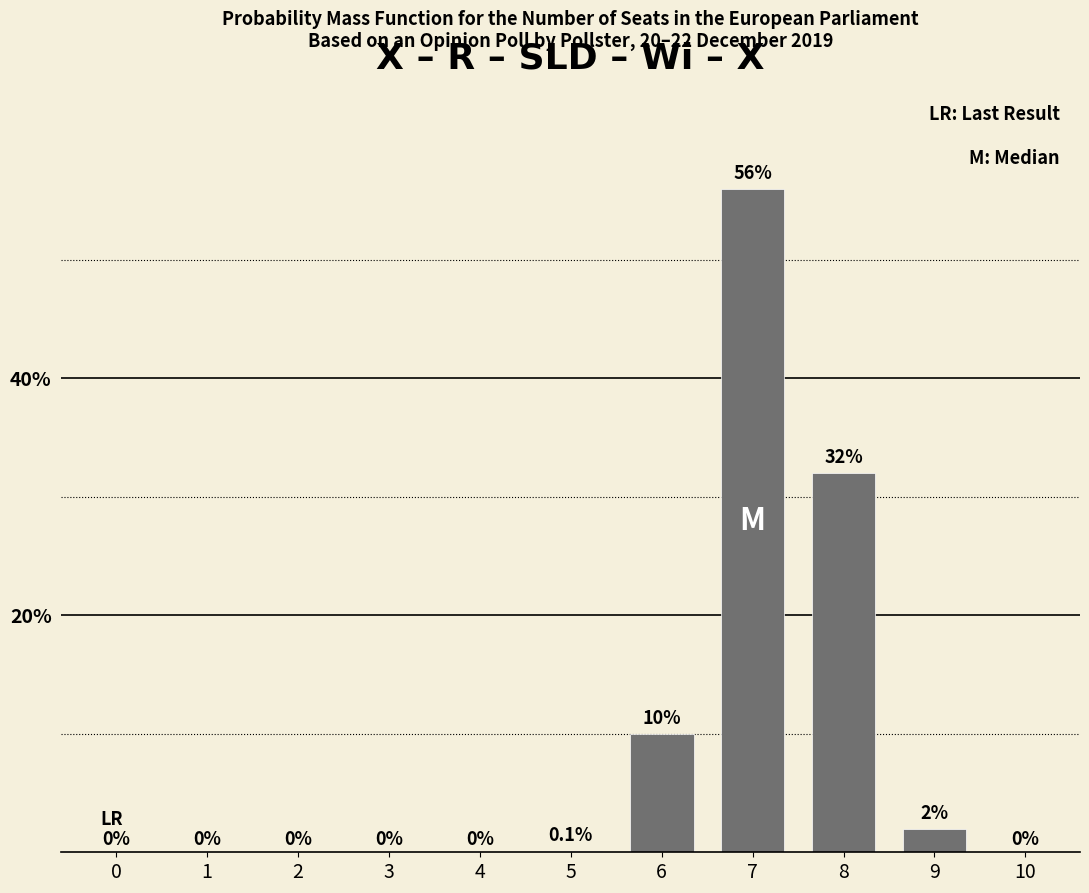

True or false: the data shows 12.5 at 7.

False